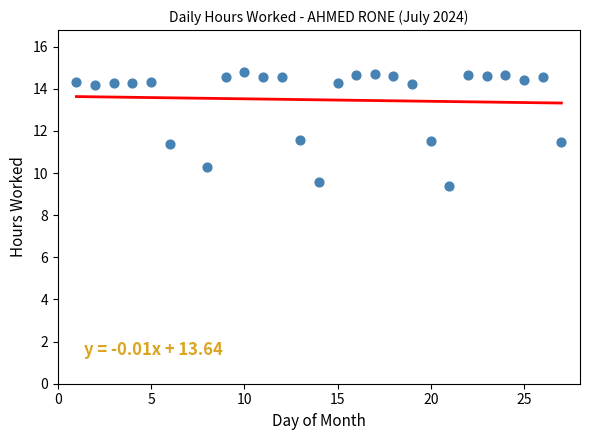

What is the range of X values (max minus min)?

26.0